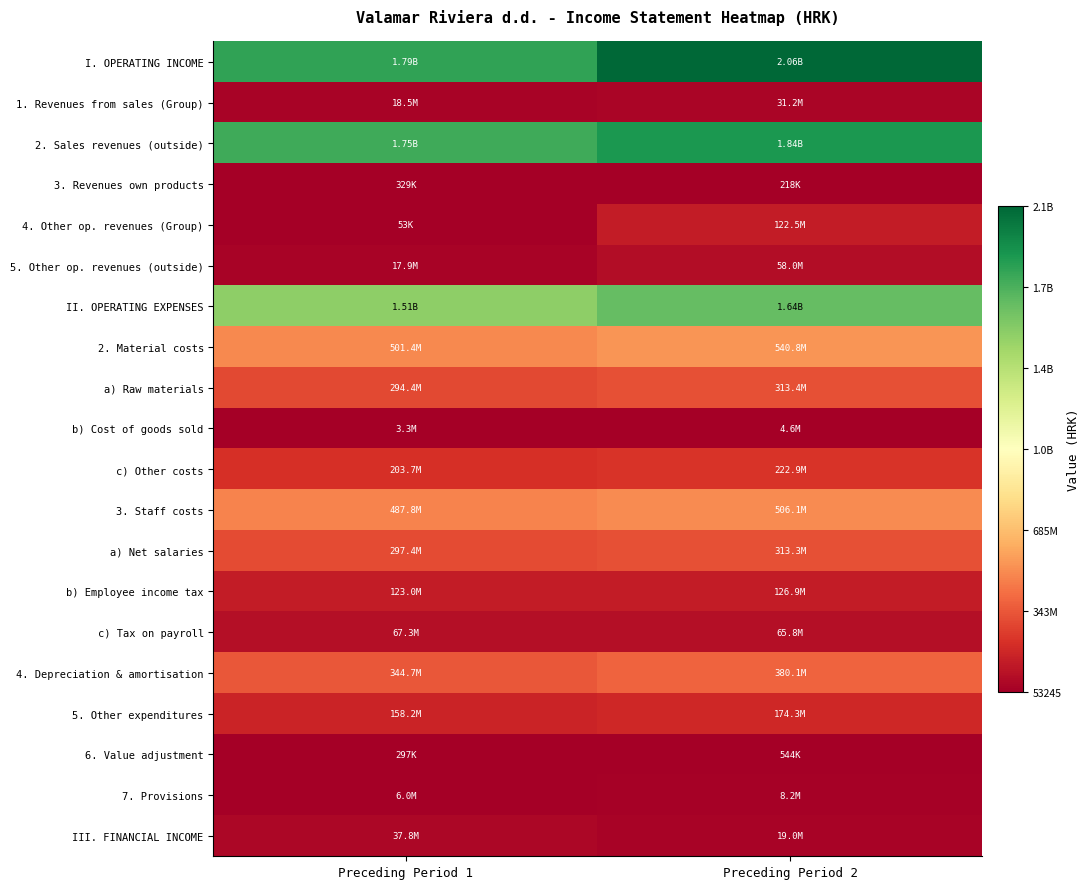

List the series in order of their peak value, lowest first.

3. Revenues own products, 6. Value adjustment, b) Cost of goods sold, 7. Provisions, 1. Revenues from sales (Group), III. FINANCIAL INCOME, 5. Other op. revenues (outside), c) Tax on payroll, 4. Other op. revenues (Group), b) Employee income tax, 5. Other expenditures, c) Other costs, a) Net salaries, a) Raw materials, 4. Depreciation & amortisation, 3. Staff costs, 2. Material costs, II. OPERATING EXPENSES, 2. Sales revenues (outside), I. OPERATING INCOME